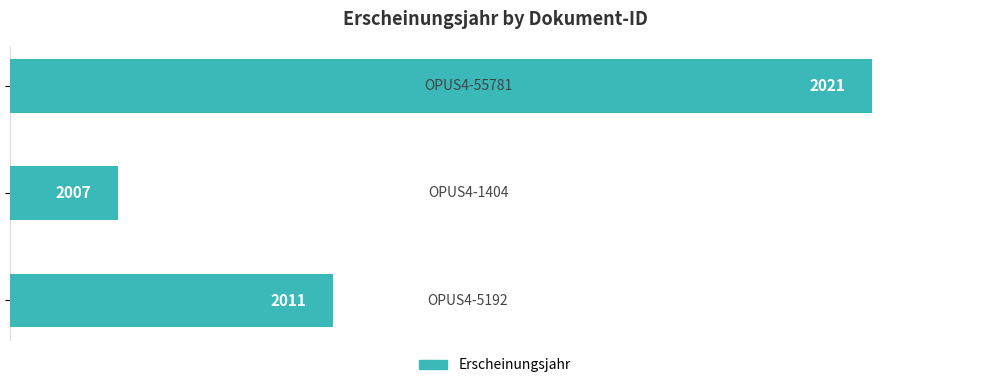

What is the minimum value shown in the chart?

2007